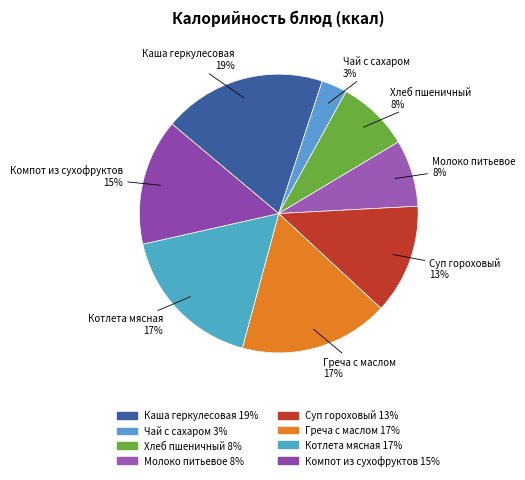

True or false: Молоко питьевое accounts for 19% of the total.

False